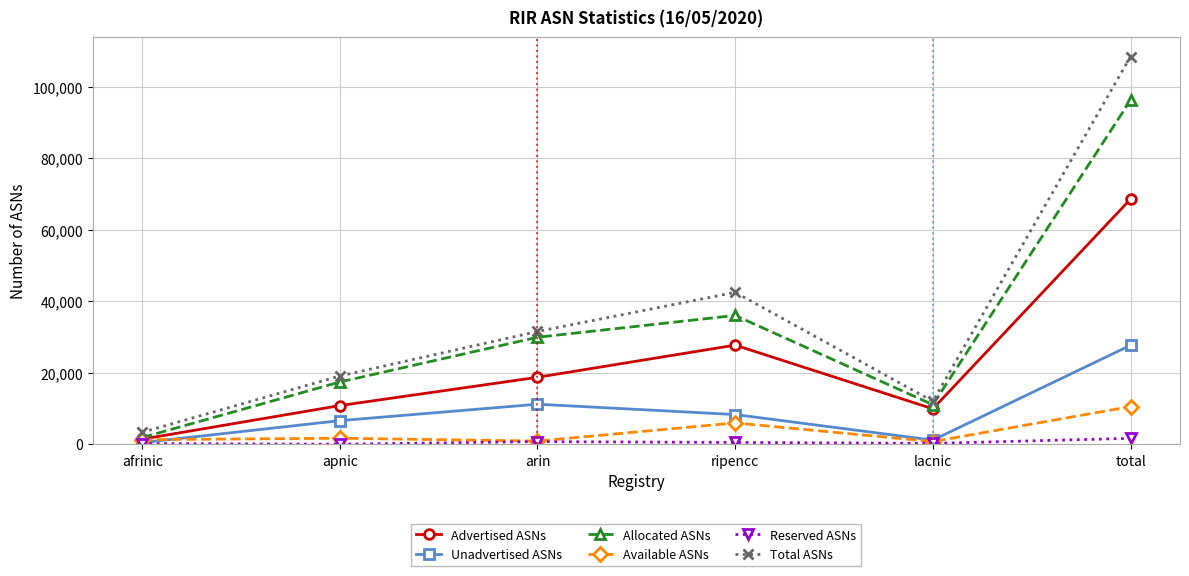

Where is the first local maximum for Unadvertised ASNs?

arin